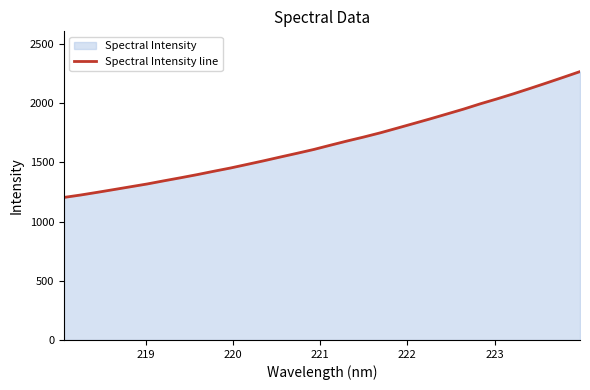

What is the minimum value shown in the chart?

1203.3